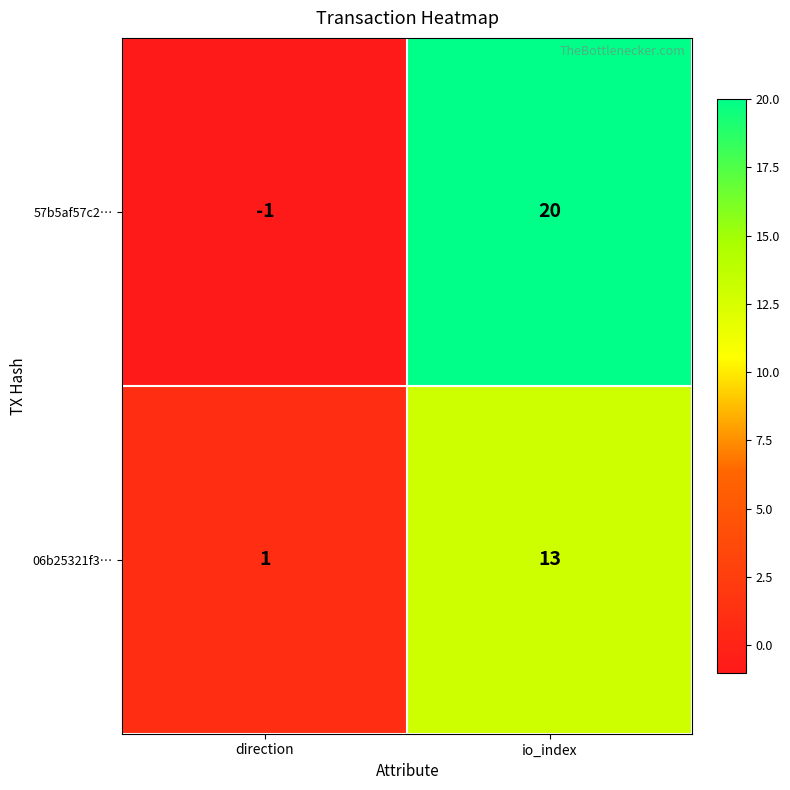

At which category does the chart reach its peak across all series?

io_index